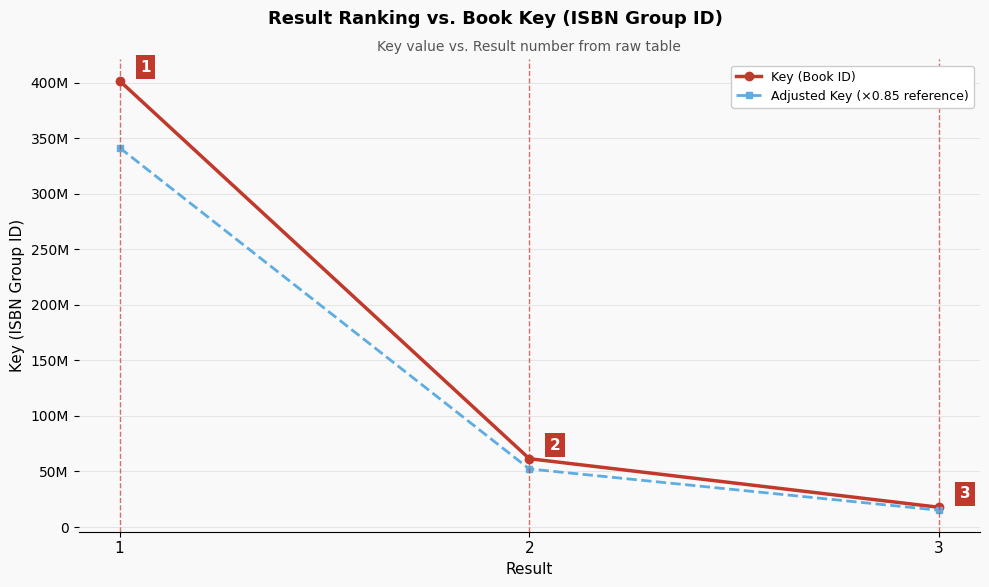

What are all the series names shown in the legend?

Key (Book ID), Adjusted Key (×0.85 reference)